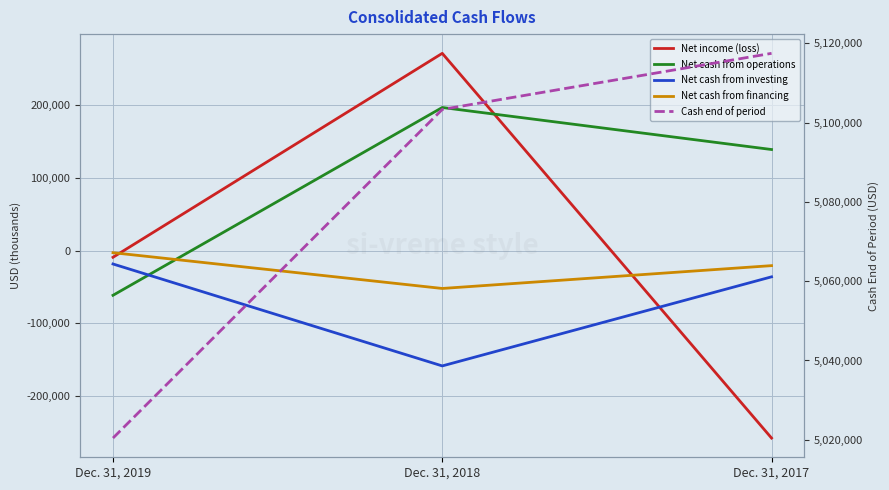

How many lines are shown in the chart?

5